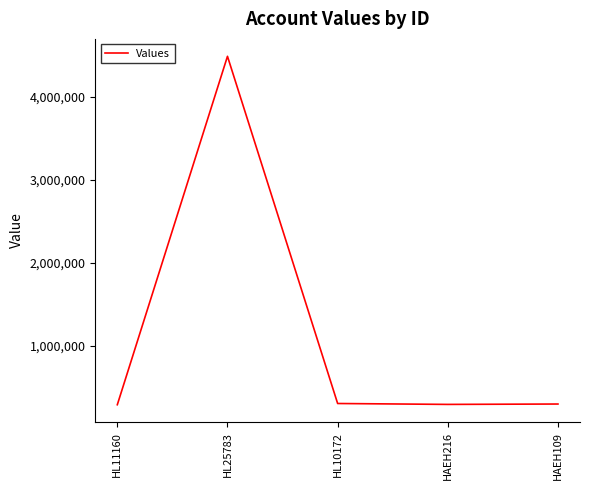

How many lines are shown in the chart?

1